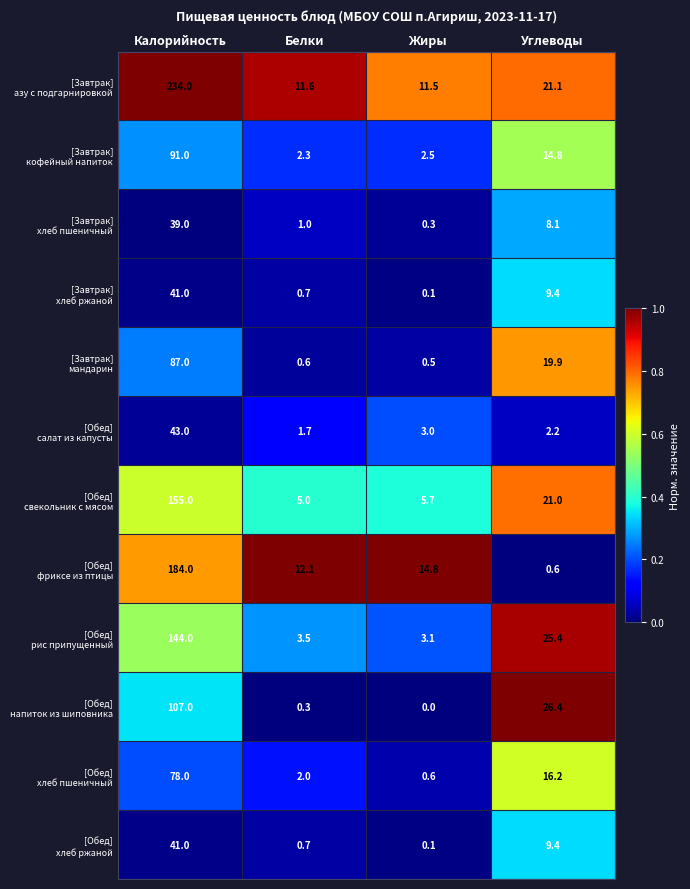

What is the difference between the highest and lowest values at Углеводы?

25.8